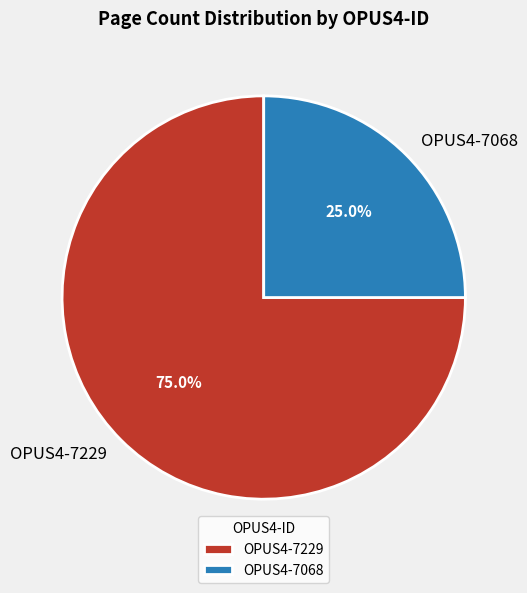

To the nearest percent, what is the difference between the OPUS4-7068 and OPUS4-7229 slice percentages?

50%